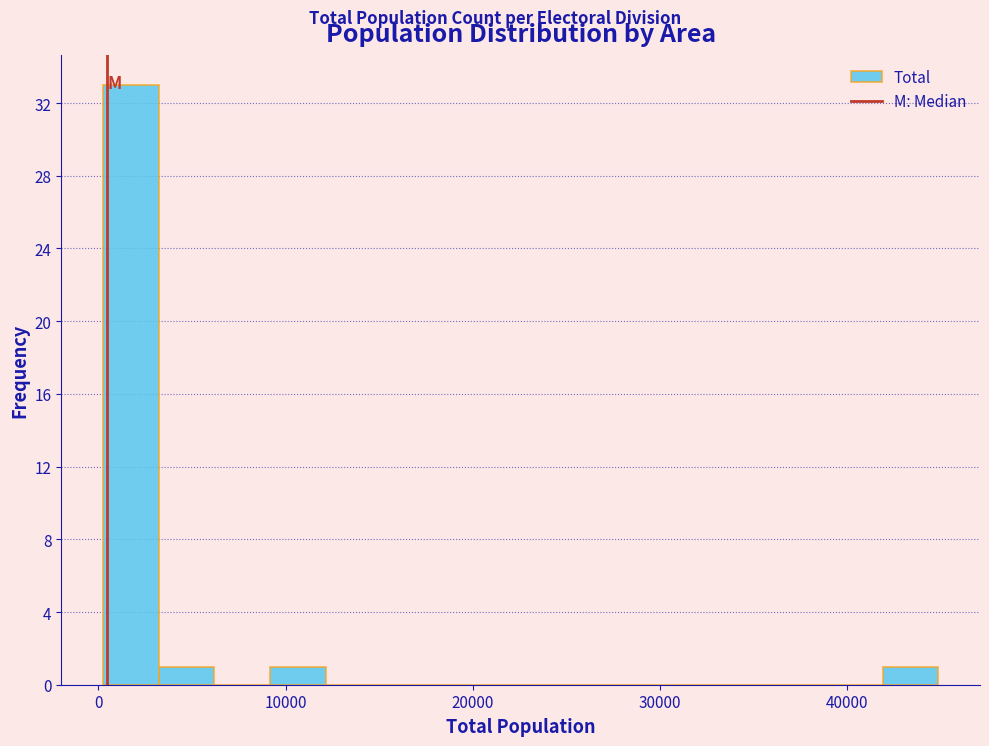

Read against the x-axis, roughly where is the centre of the tallest bar?

2000